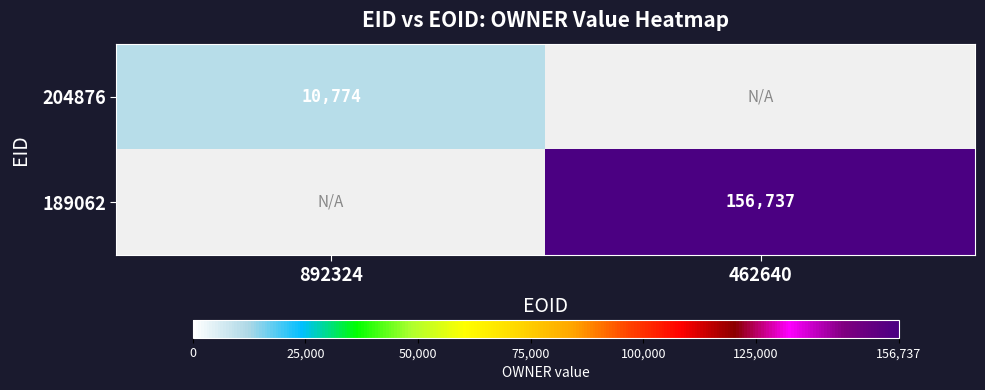

Is it true that 189062 equals 95005 at 462640?

False